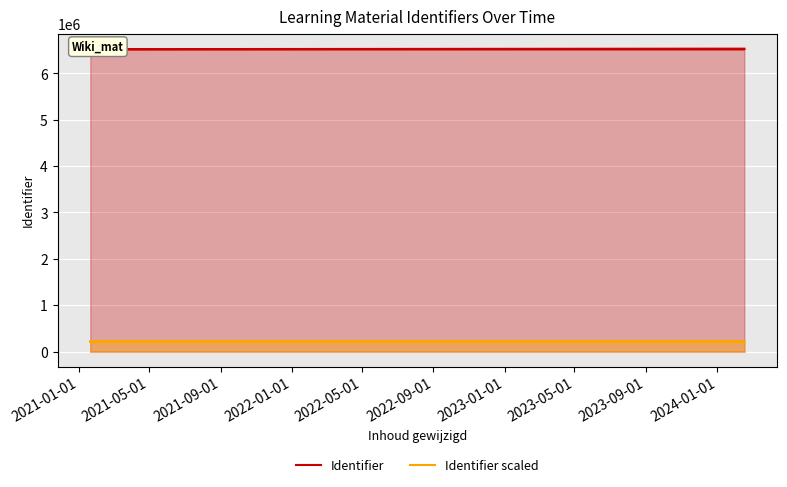

What is the difference between the highest and lowest values at 2022-01-01?

6308756.3